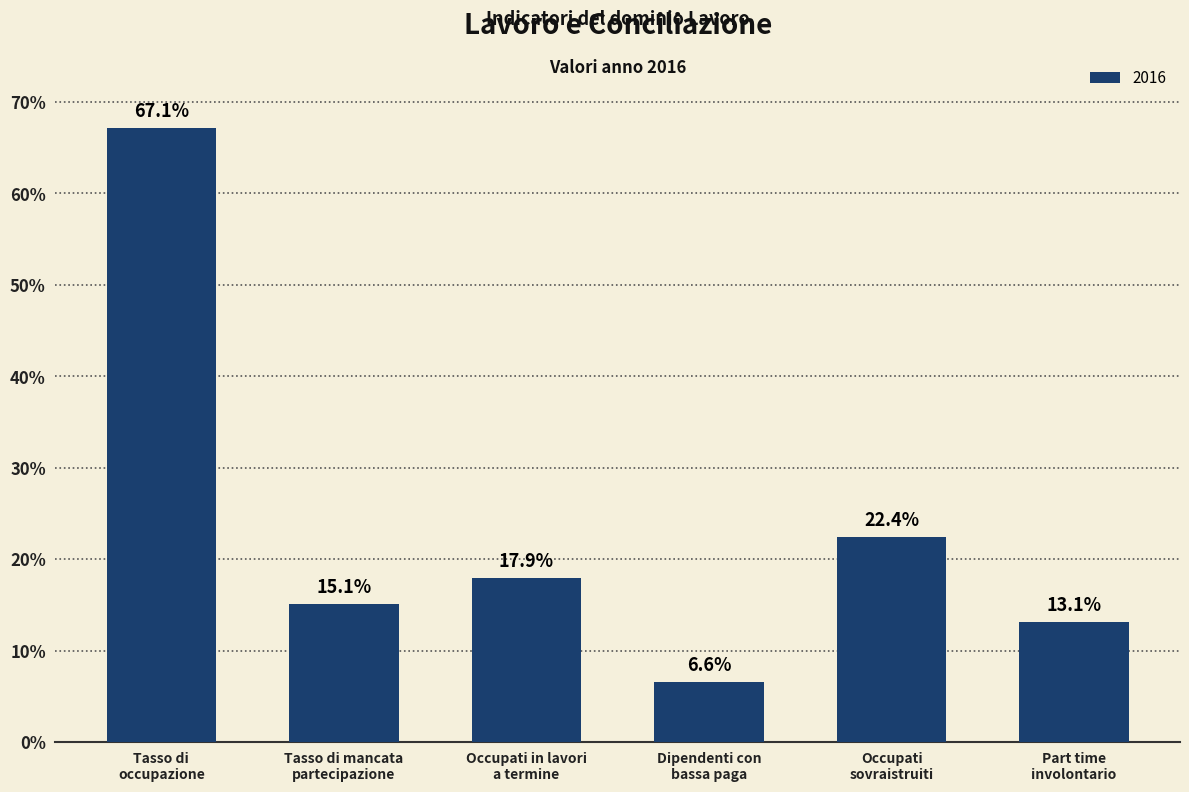

At which label is the value closest to 36?

Occupati
sovraistruiti